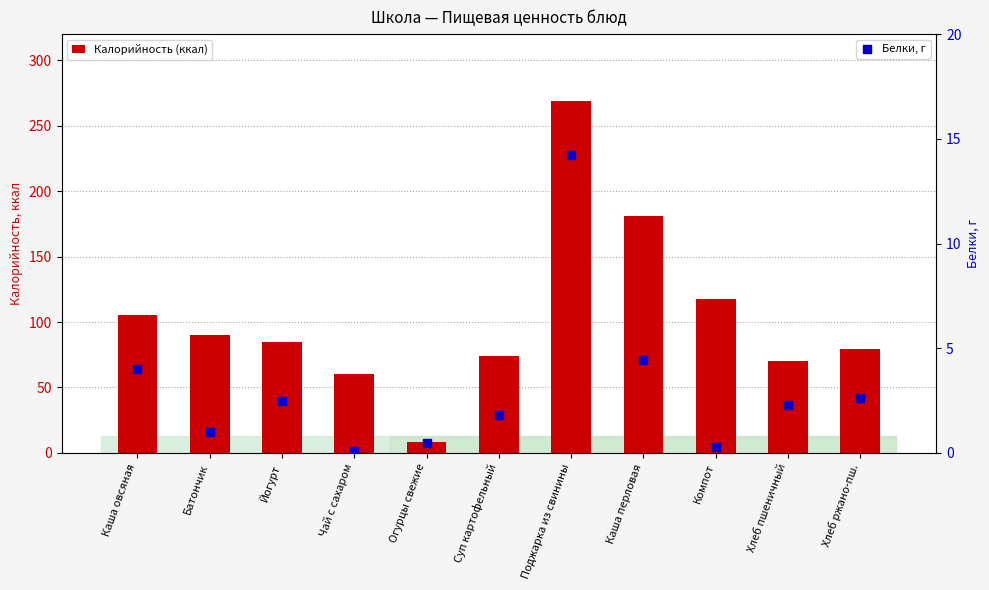

Which series has the widest spread of Y values?

Калорийность